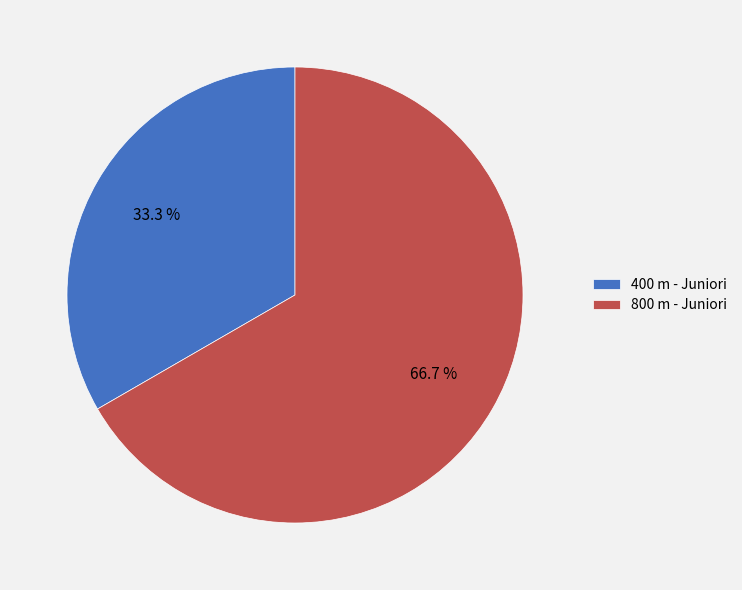

How many slices are in this pie chart?

2